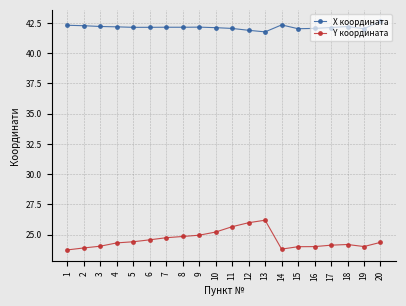

The Y координата series shows 24.7 at 7. True or false?

True